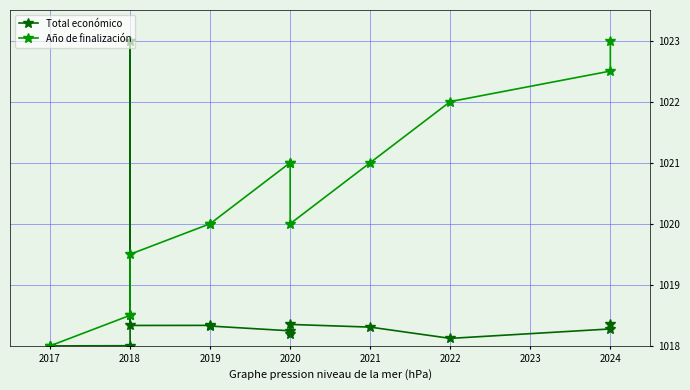

At which category does Total económico reach its first local valley?

2018